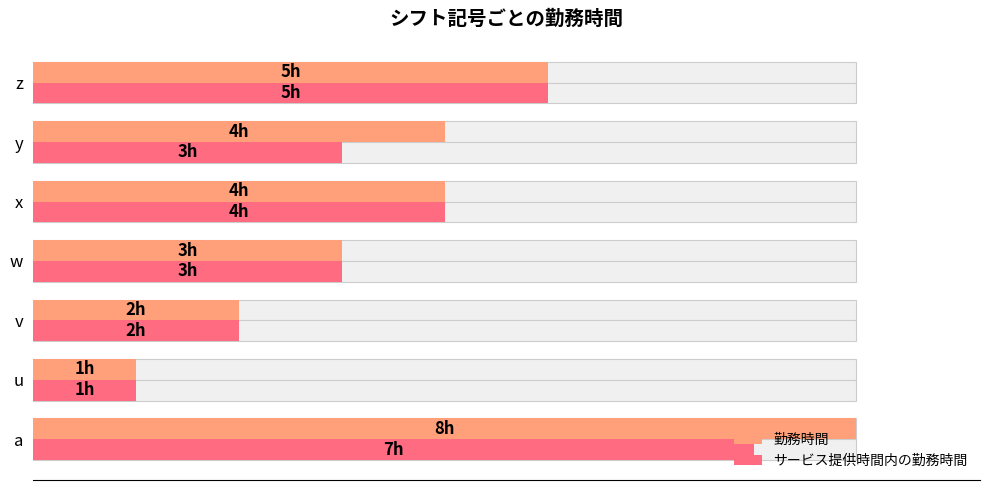

How many data points in サービス提供時間内の勤務時間 are less than 3?

2